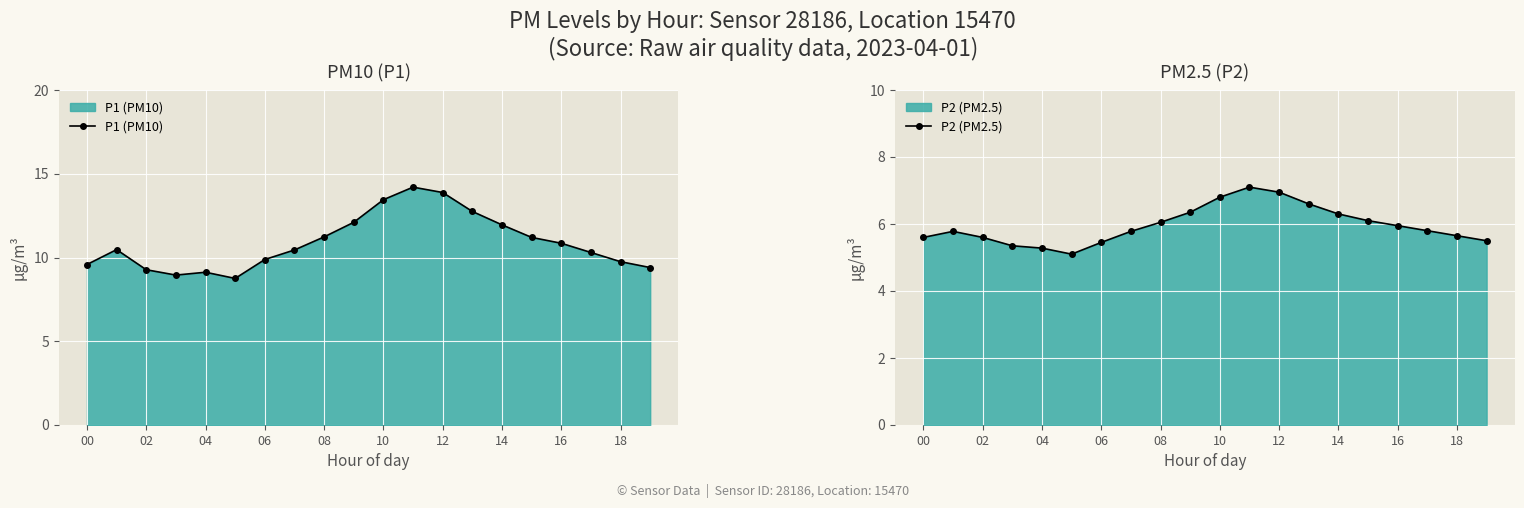

At how many categories does at least one series exceed 10?

12